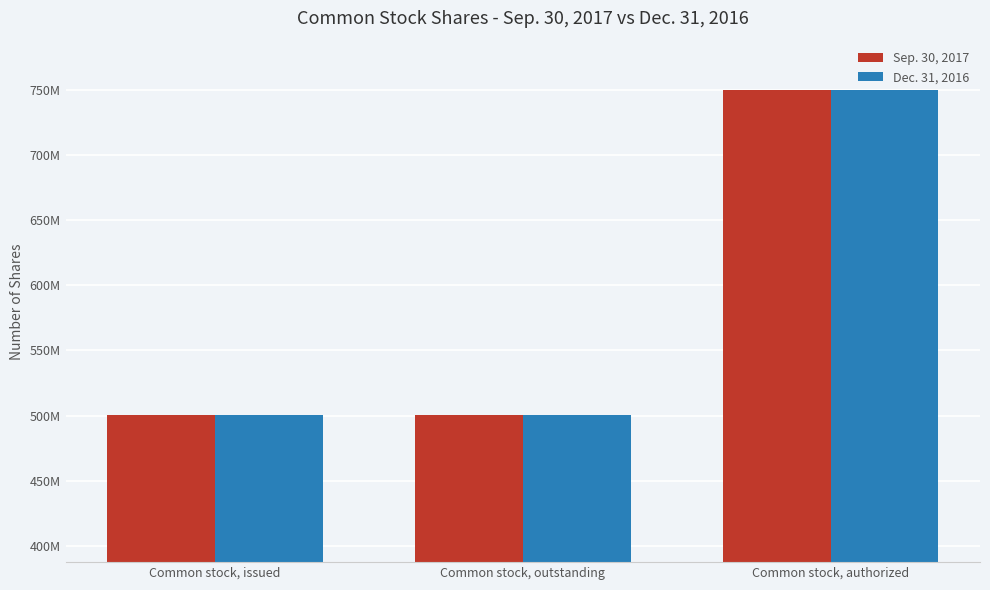

Are the bars horizontal?

No